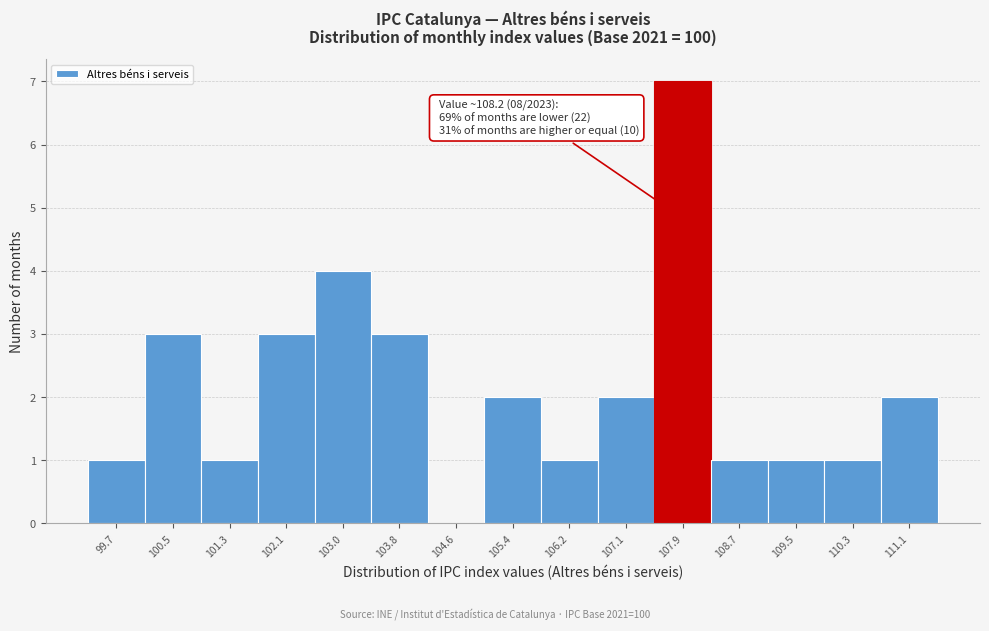

Reading left to right, extract all data points from this chart.

99.7=1	100.5=3	101.3=1	102.1=3	103.0=4	103.8=3	104.6=0	105.4=2	106.2=1	107.1=2	107.9=7	108.7=1	109.5=1	110.3=1	111.1=2